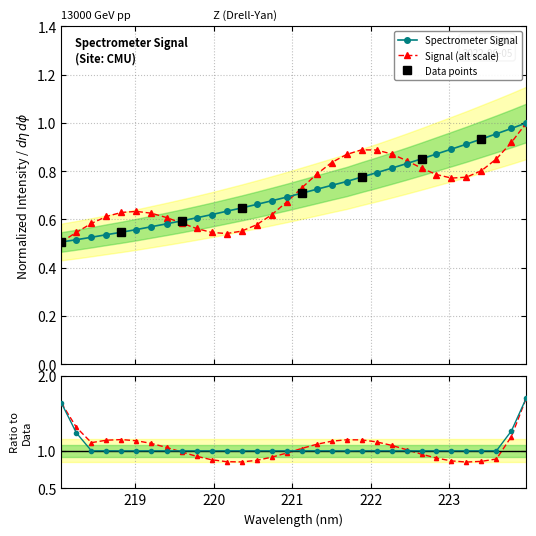

List the labels in order of value, largest first.

223.9802, 223.7895, 223.5987, 223.408, 223.2172, 223.0264, 222.8355, 222.6447, 222.4538, 222.263, 222.0721, 221.8812, 221.6902, 221.4993, 221.3083, 221.1174, 220.9264, 220.7354, 220.5444, 220.3533, 220.1623, 219.9712, 219.7801, 219.589, 219.3979, 219.2067, 219.0156, 218.8244, 218.6332, 218.442, 218.2508, 218.0596